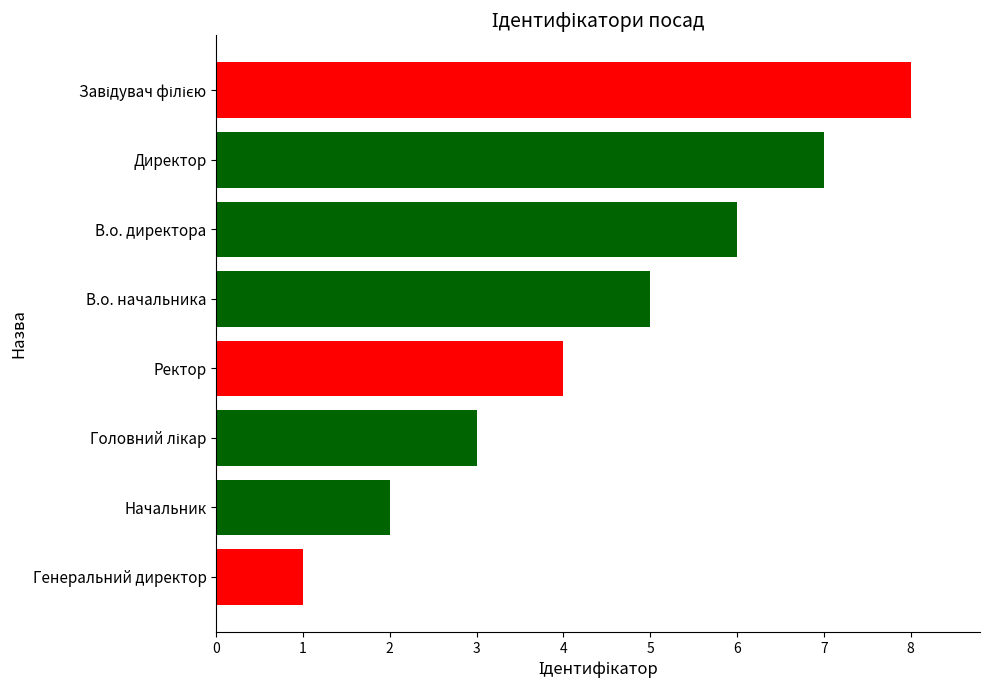

Is it true that the value at Начальник is 2?

True